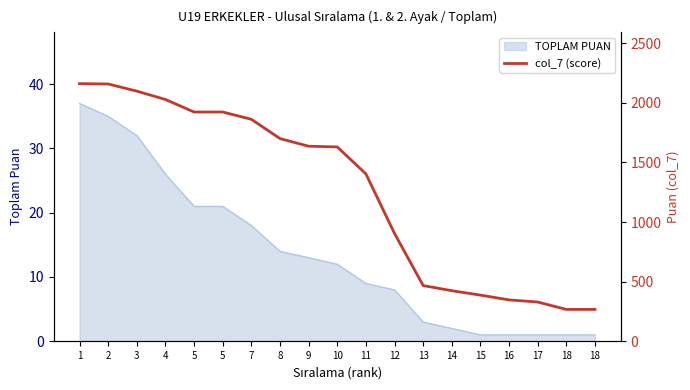

Reading right to left, extract all data points from this chart.

18=267	18=267	17=329	16=347	15=387	14=424	13=467	12=904	11=1404	10=1630	9=1636	8=1700	7=1862	5=1923	5=1923	4=2028	3=2098	2=2158	1=2161